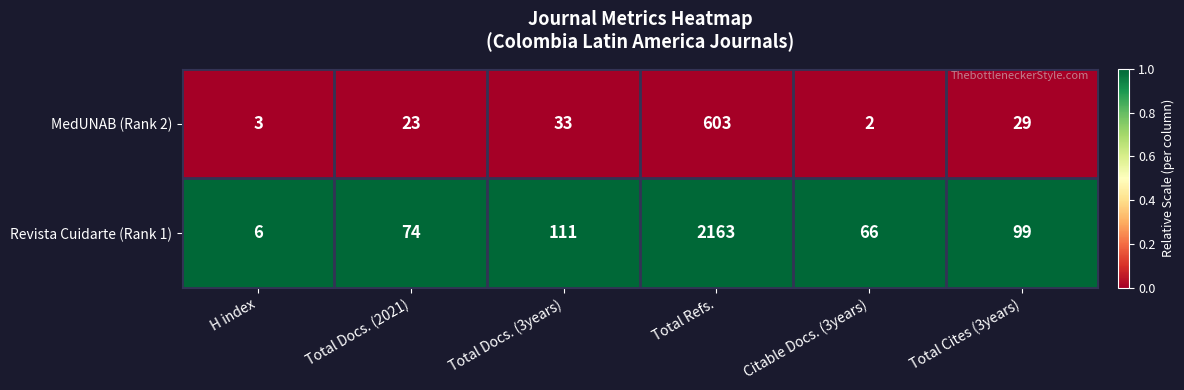

At which category is the sum across all series the highest?

Total Refs.